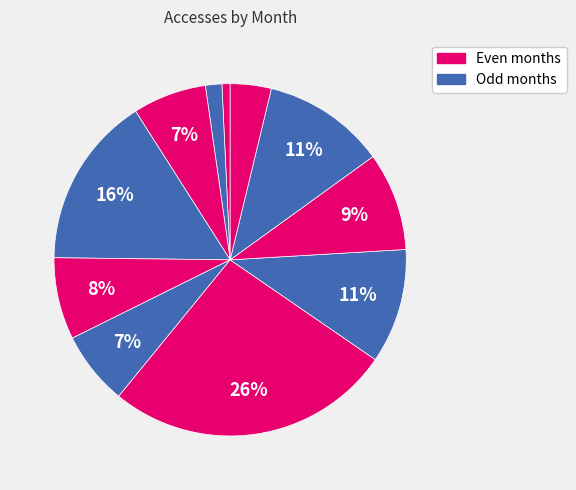

Which slice is the smallest?

2023-08